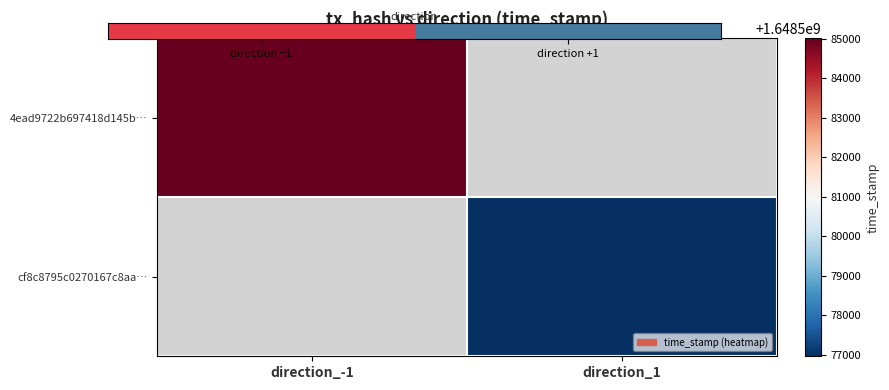

How many series are shown in this chart?

2